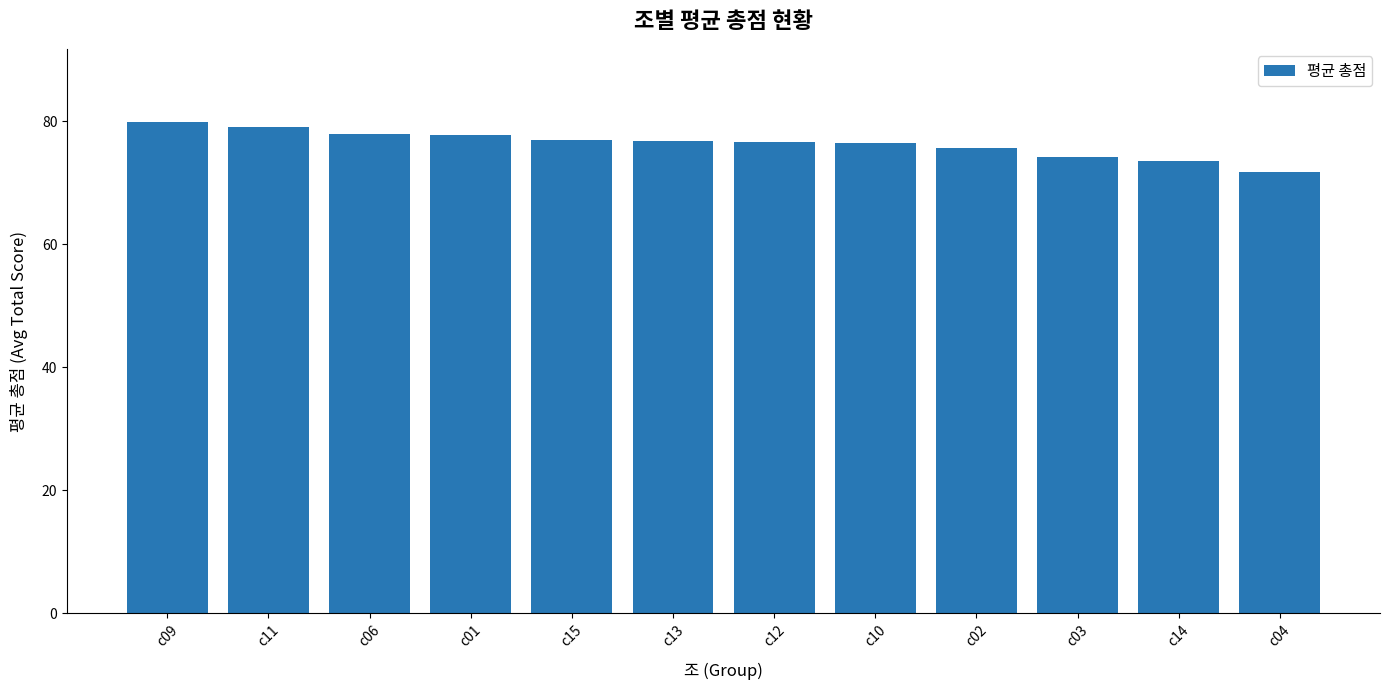

What position from the right is c04?

1